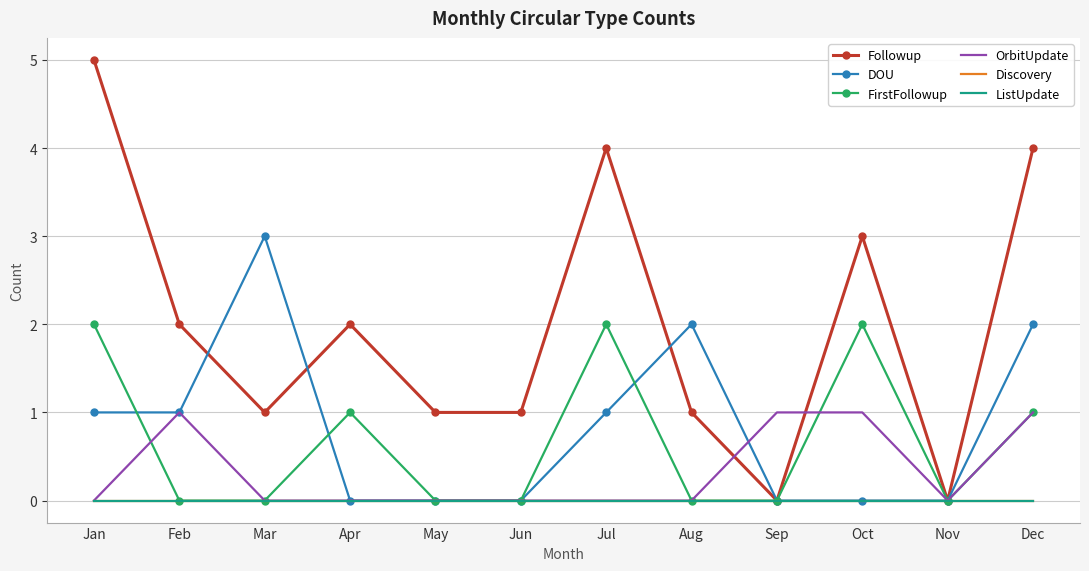

Which category has the lowest value in the OrbitUpdate series?

Jan